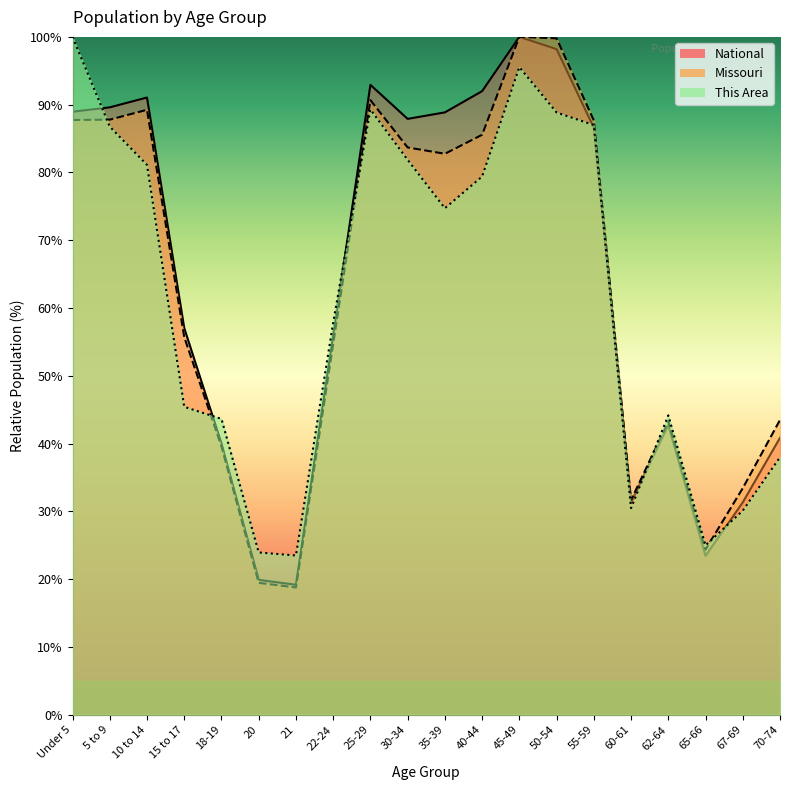

Which series ends up on top after the final intersection of National and This Area?

National